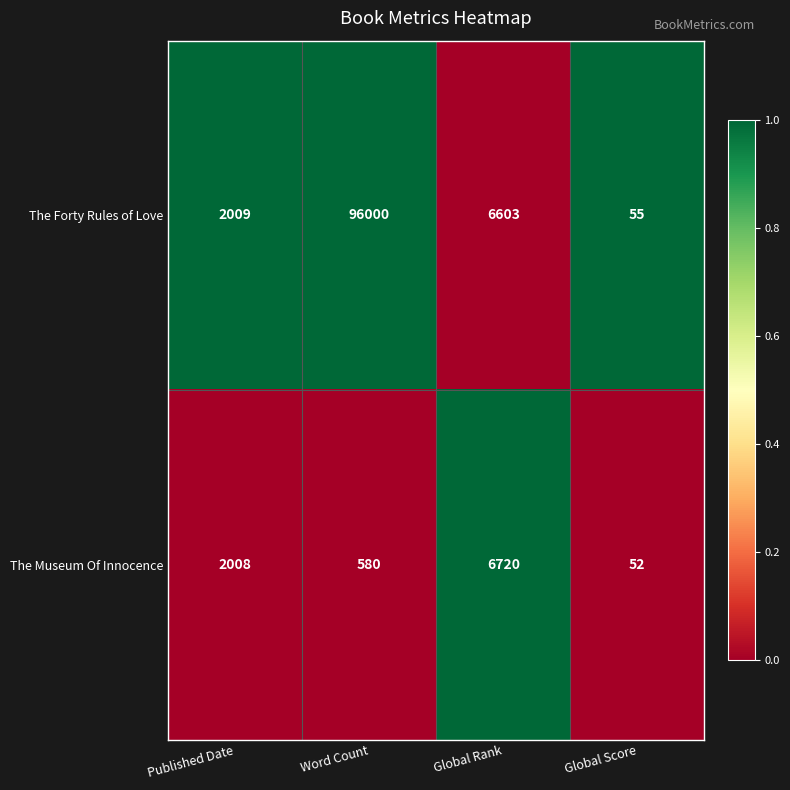

Where does the The Forty Rules of Love series first go above 6603?

Word Count